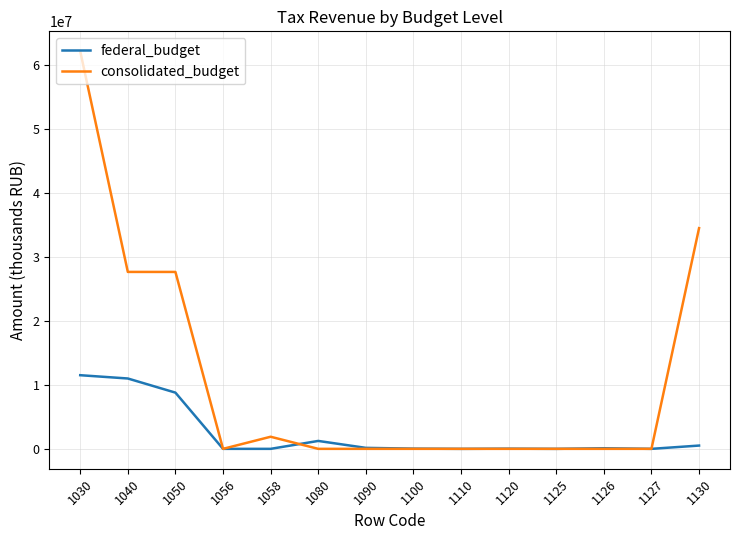

Which series has the widest spread of values?

consolidated_budget